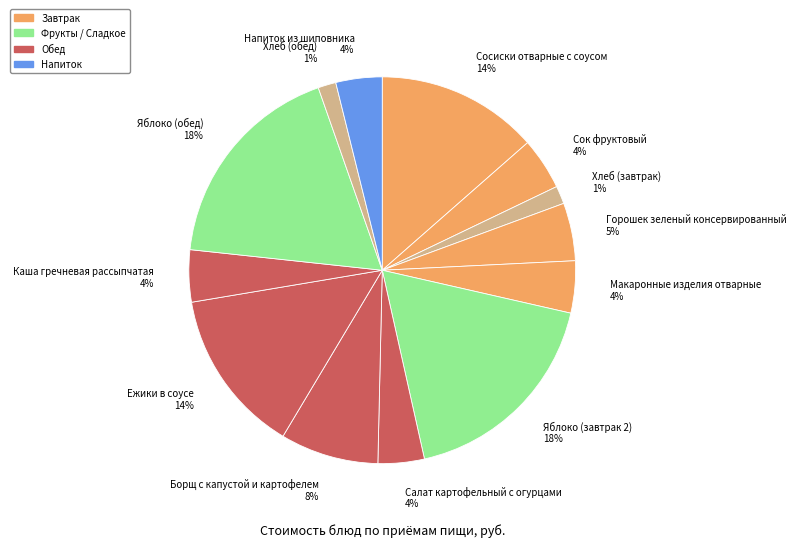

How many segments does this pie chart have?

13